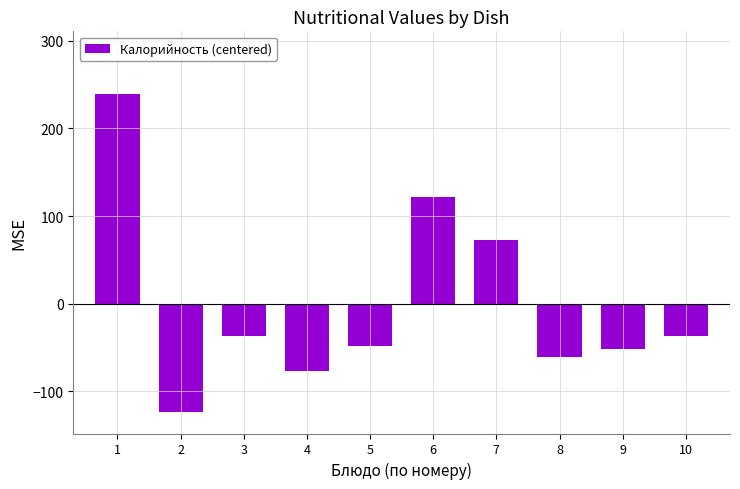

At which label is the value closest to 57?

7